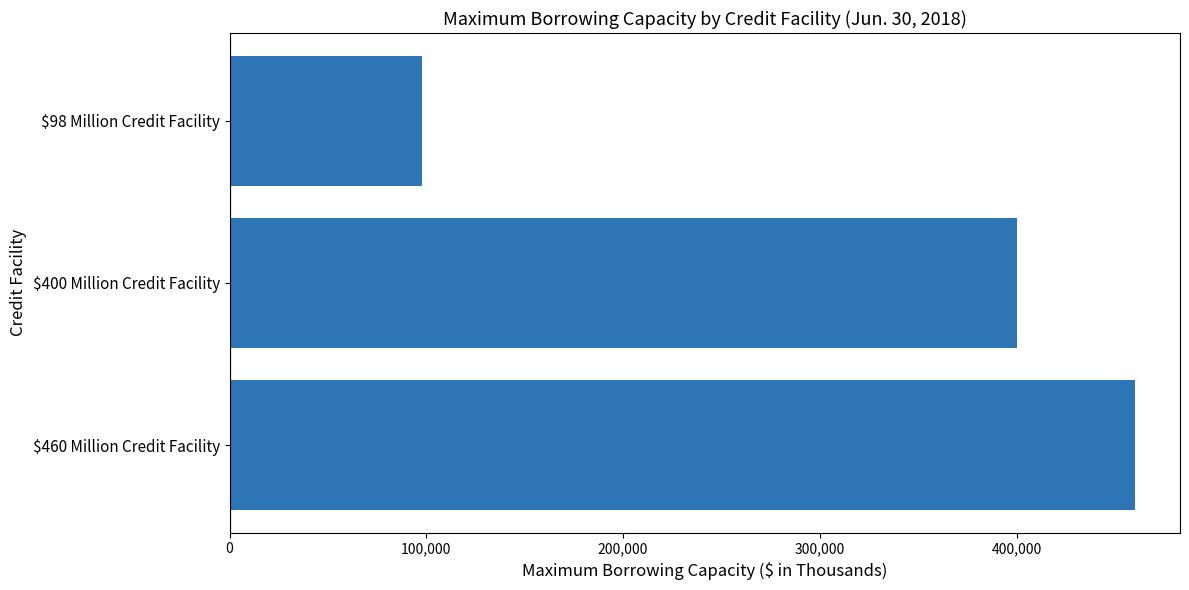

Reading bottom to top, extract all data points from this chart.

460000	400000	98000